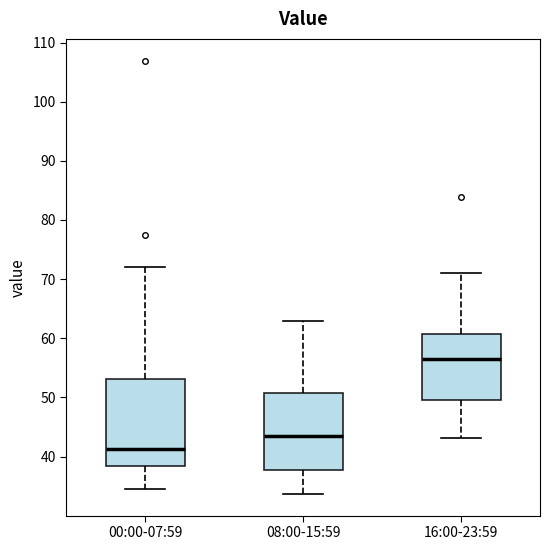

Comparing the boxes themselves (not the whiskers), which one is the tallest?

00:00-07:59